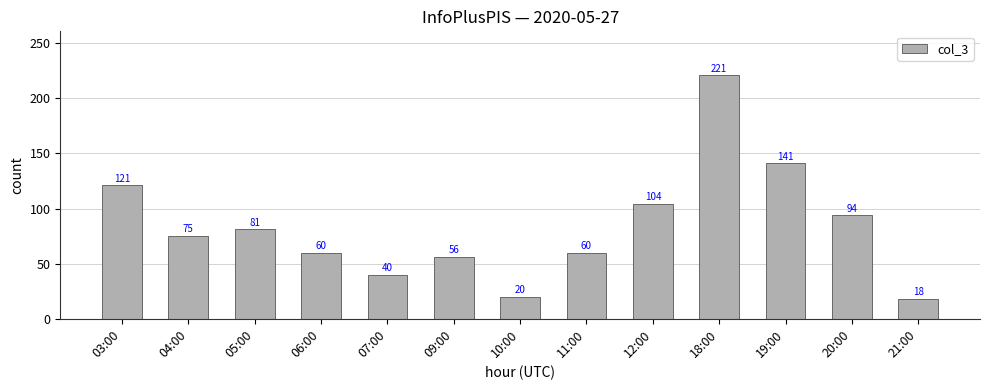

The value at 03:00 is 121. True or false?

True